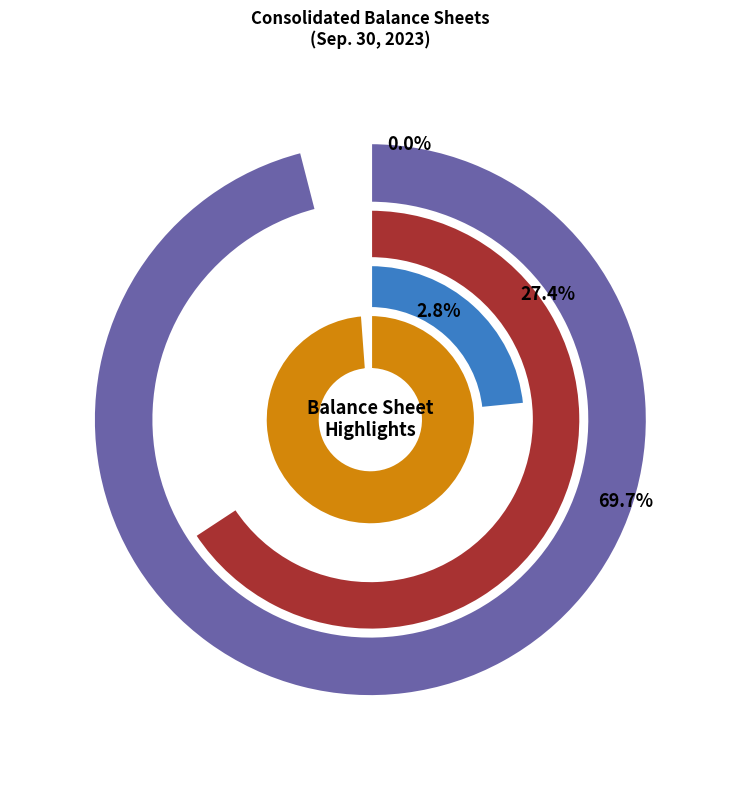

Which category accounts for the majority?

Common stock authorized (in shares)